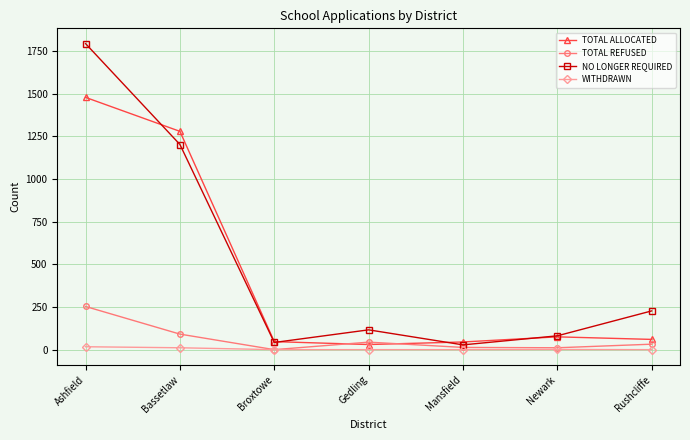

Does the chart have visible grid lines?

Yes